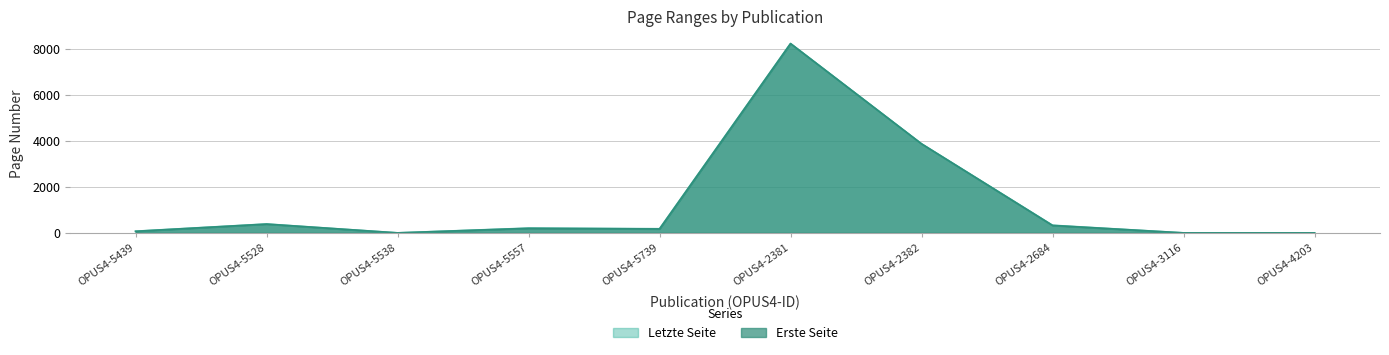

True or false: Erste Seite and Letzte Seite cross at least once.

False